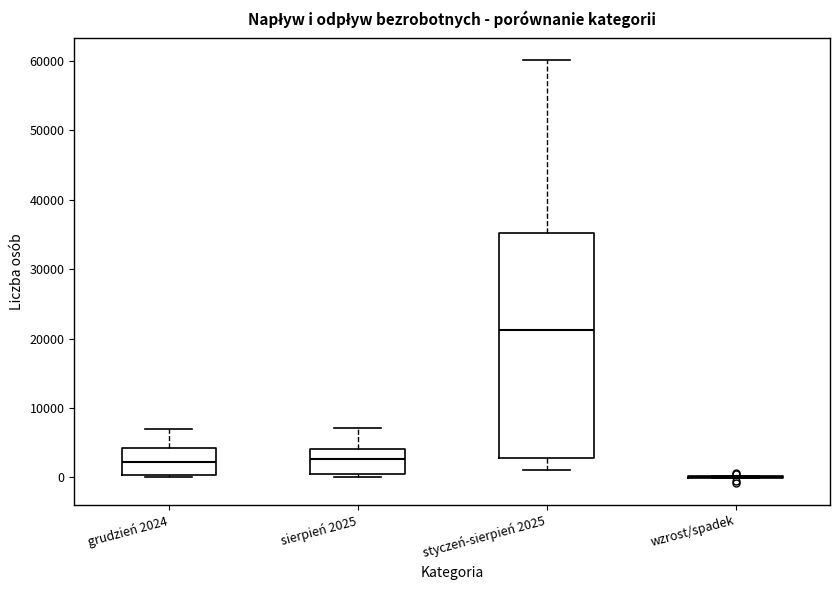

Reading left to right, transcribe this box plot: for each box, give where its median line is, the range the box spans, and where its two whiskers end, as read against the y-axis. The values are not printed on the chart, so give them approximately, as read against the axis.

grudzień 2024: median 2000, box 0 to 4000, whiskers 0 (just below the box's lower edge) to 7000
sierpień 2025: median 3000, box 0 to 4000, whiskers 0 (just below the box's lower edge) to 7000
styczeń-sierpień 2025: median 21000, box 3000 to 35000, whiskers 1000 to 60000
wzrost/spadek: box collapsed to a line at 0, whiskers 0 to 0